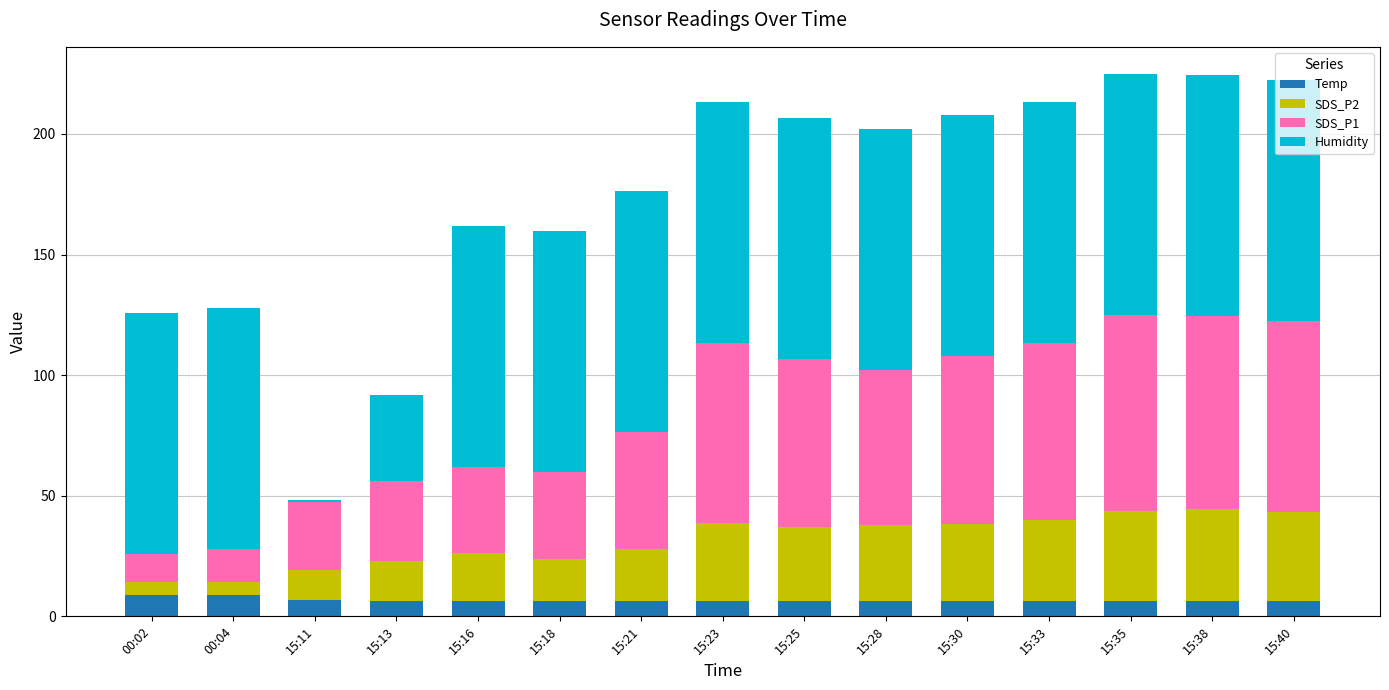

Count the number of data series in this chart.

4